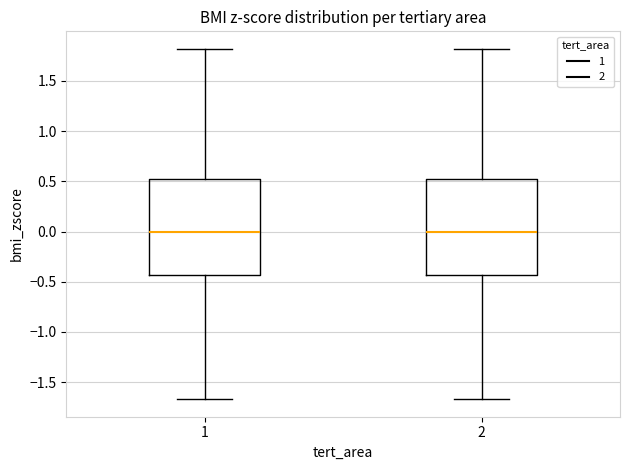

Where is the lower edge of the box at x = 1 on the y-axis? The values are not printed on the chart, so give them approximately, as read against the axis.

-0.45